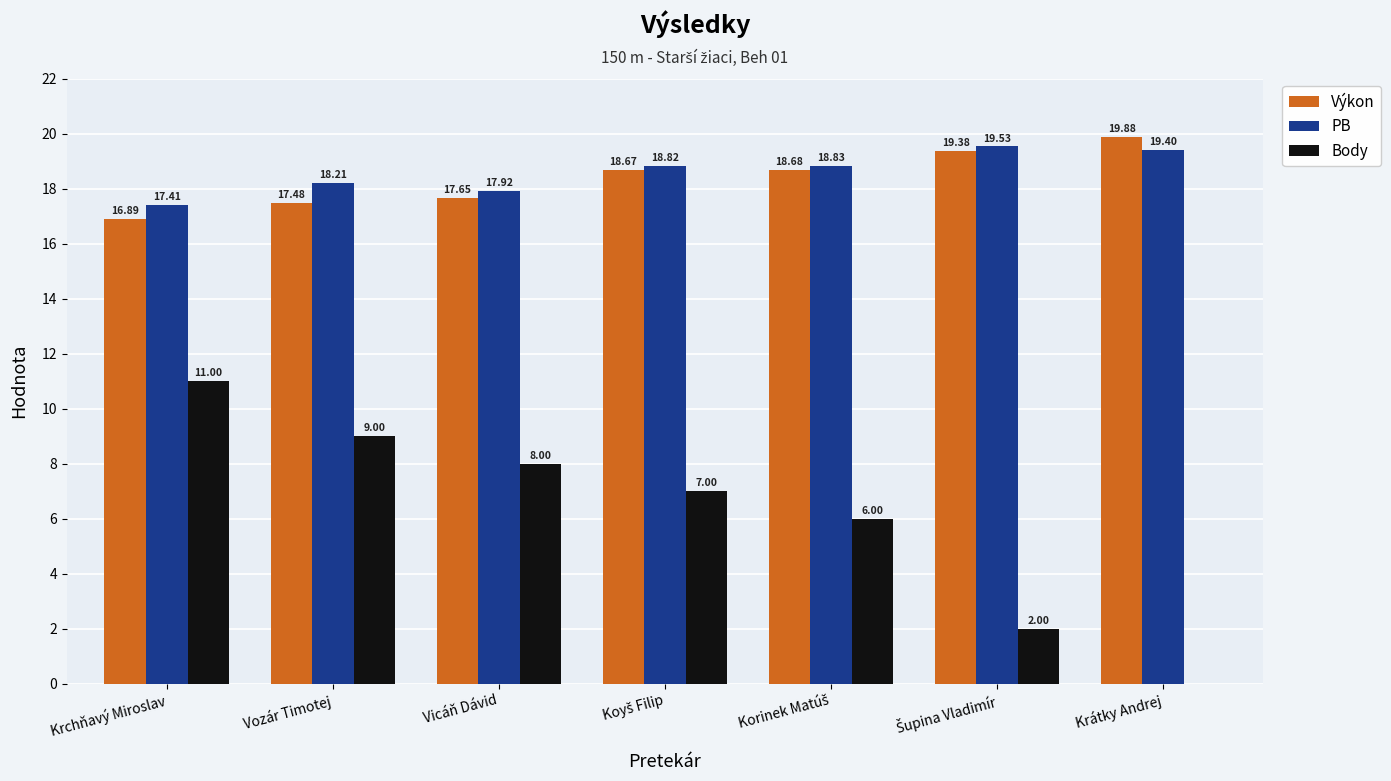

What is the sum of all Body values?

43.0